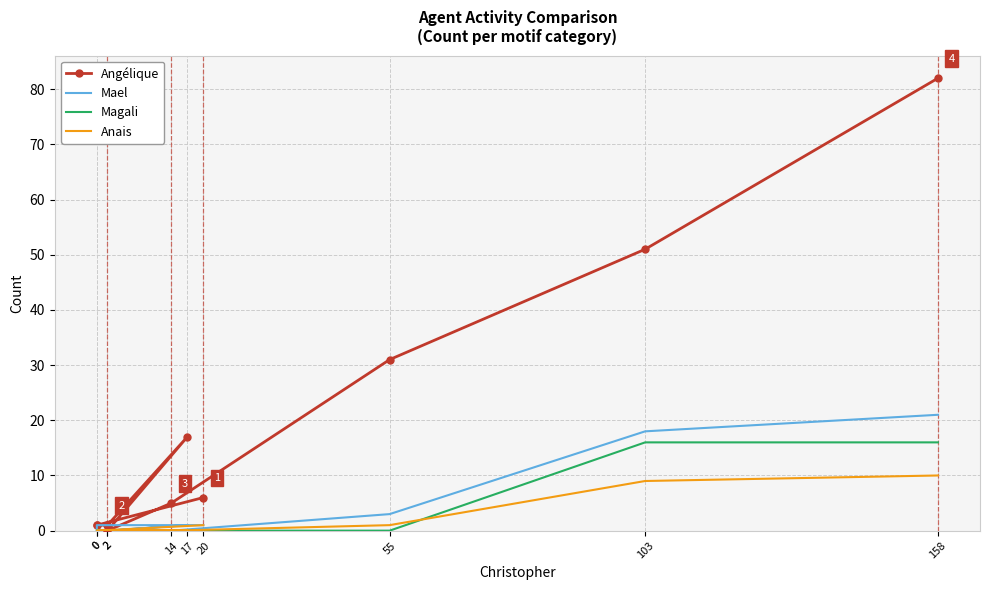

At which label is Anais closest to 5?

20